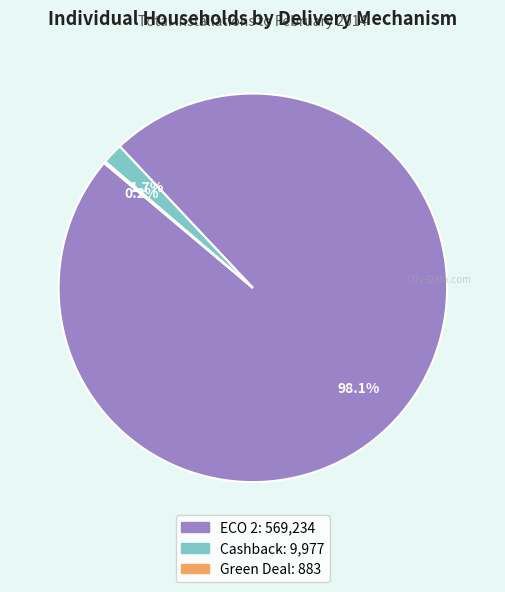

Is there any slice that represents more than half of the pie?

Yes